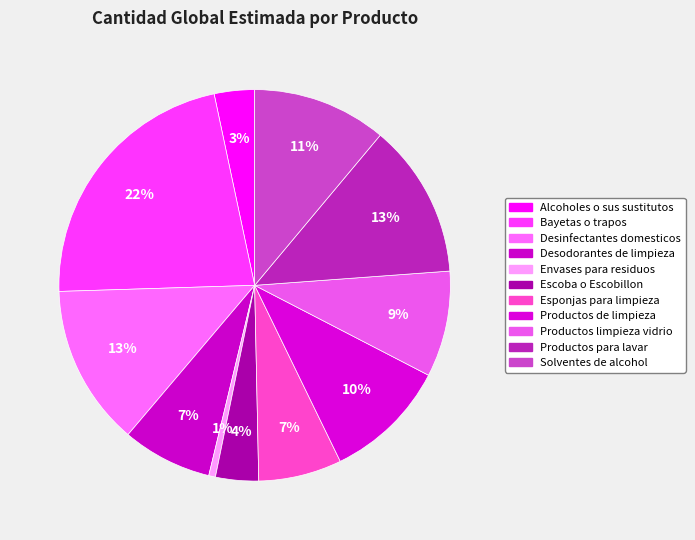

How many segments does this pie chart have?

11